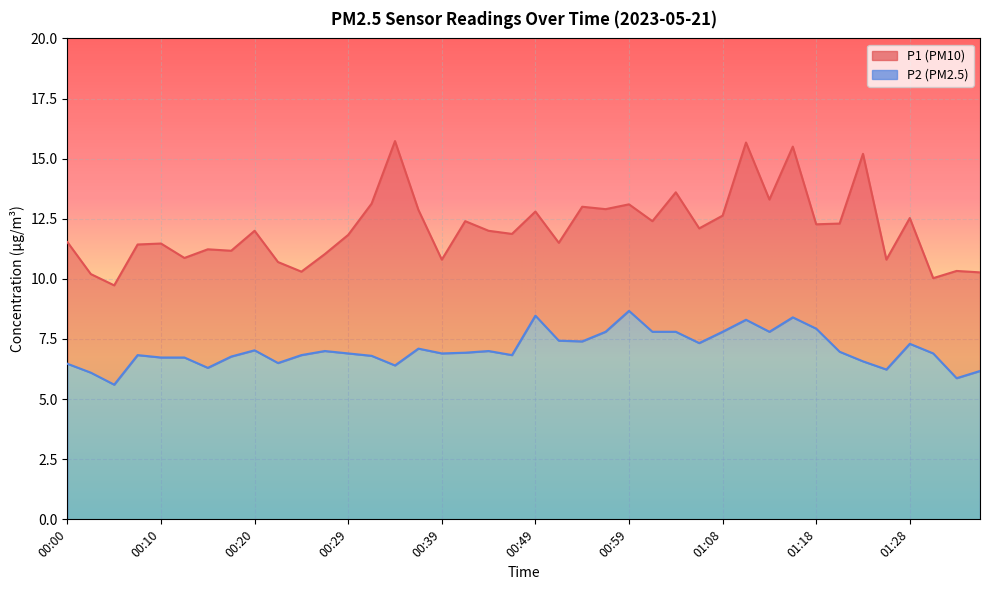

Is it true that P1 equals 19.2 at 00:20?

False